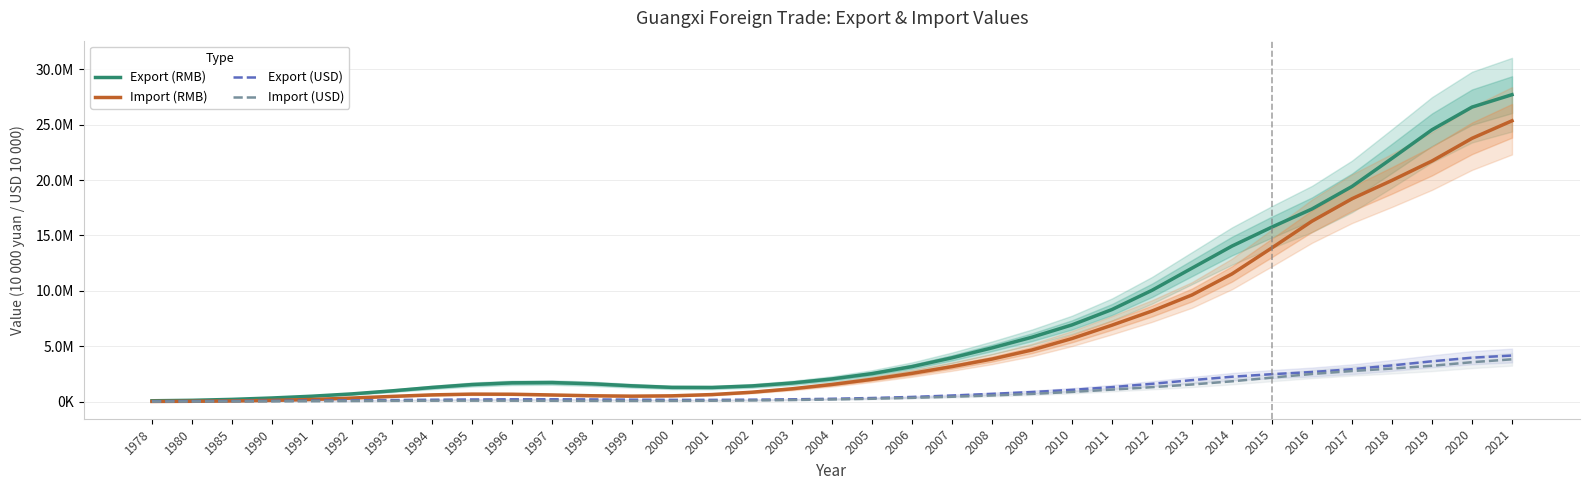

Where is Import (RMB) nearest to the value 12681517?

2014